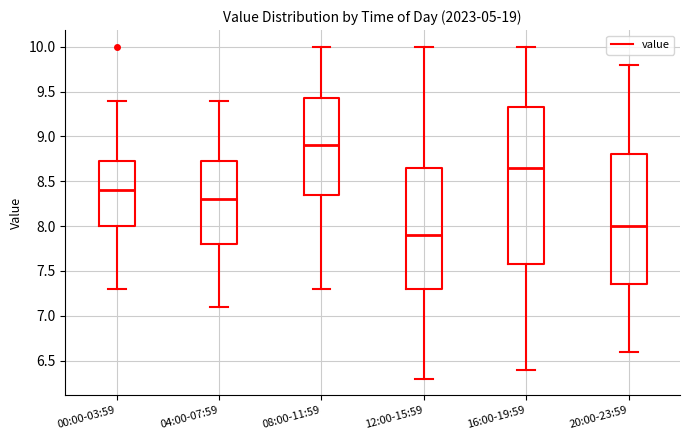

Where does the lower whisker of the box for 00:00-03:59 end on the y-axis? The values are not printed on the chart, so give them approximately, as read against the axis.

7.30